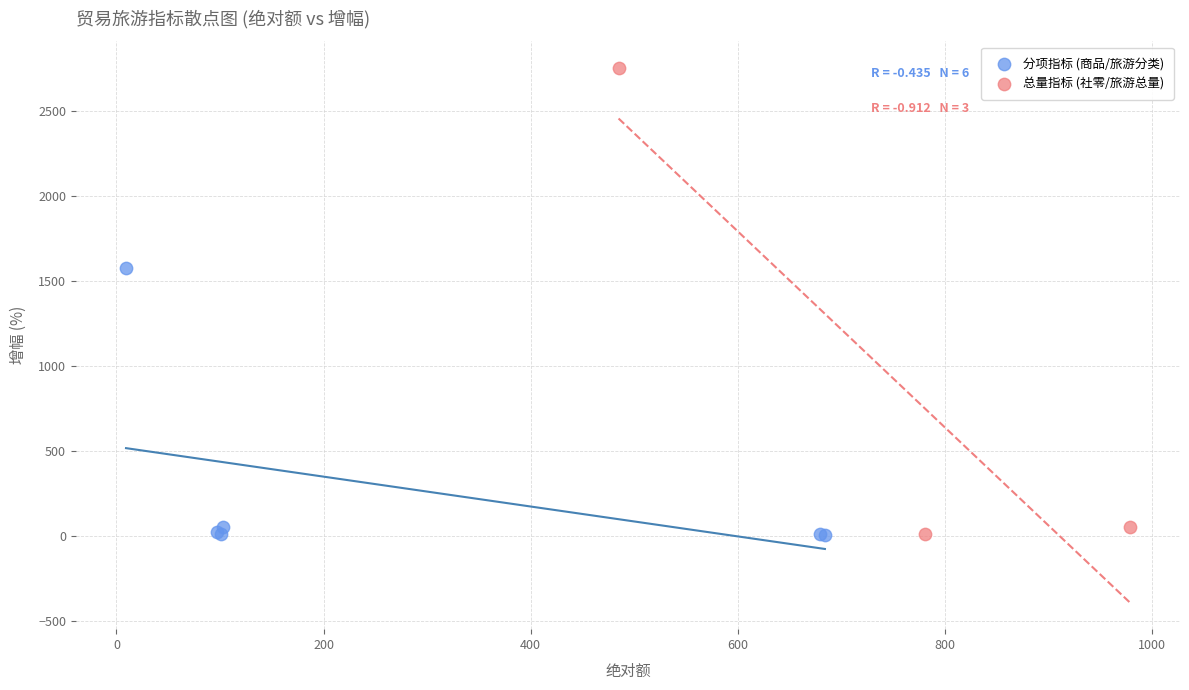

Which series contains the highest Y value?

总量指标 (社零/旅游总量)